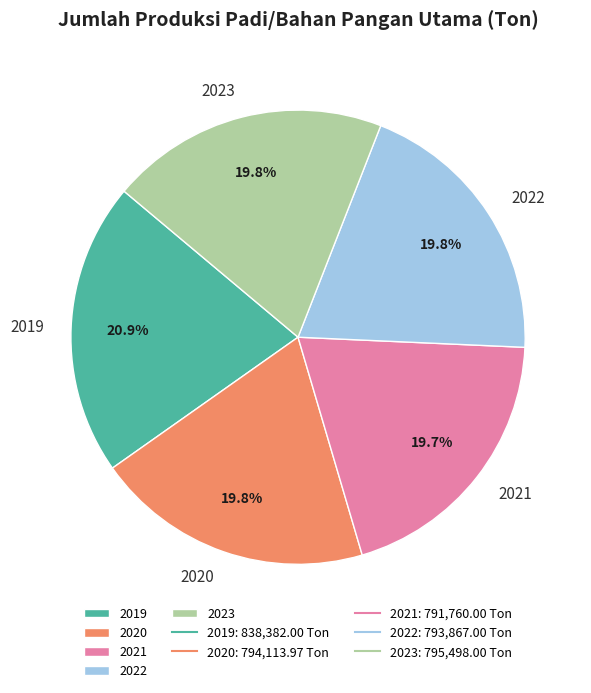

Is 2022 the majority of the pie?

No